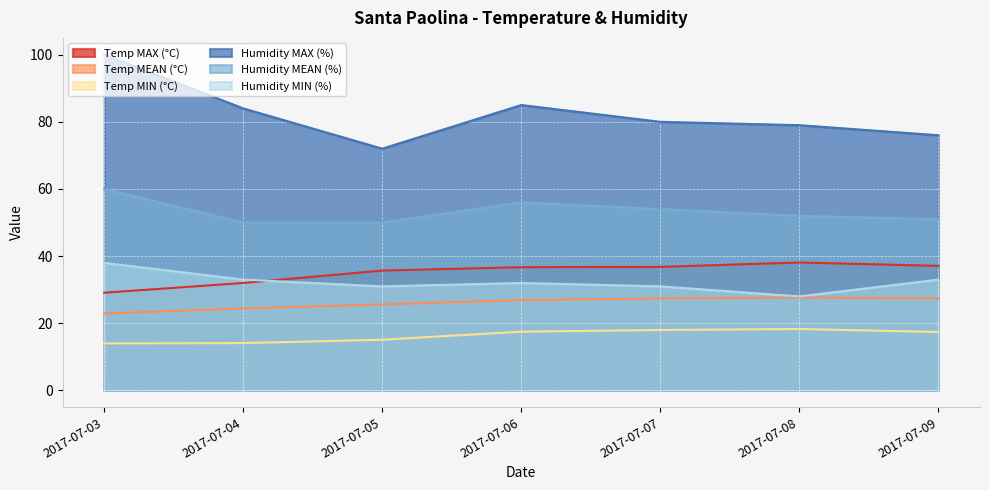

List the labels in order of Humidity MIN (%) value, largest first.

2017-07-03, 2017-07-04, 2017-07-09, 2017-07-06, 2017-07-05, 2017-07-07, 2017-07-08